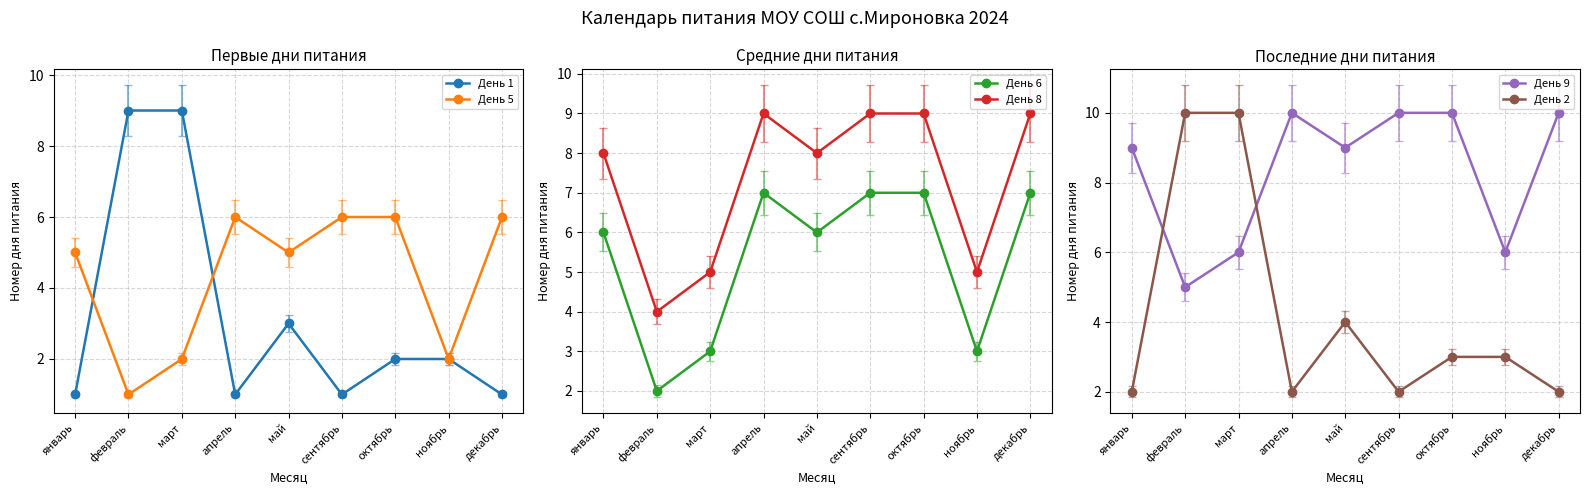

How many lines are shown in the chart?

6